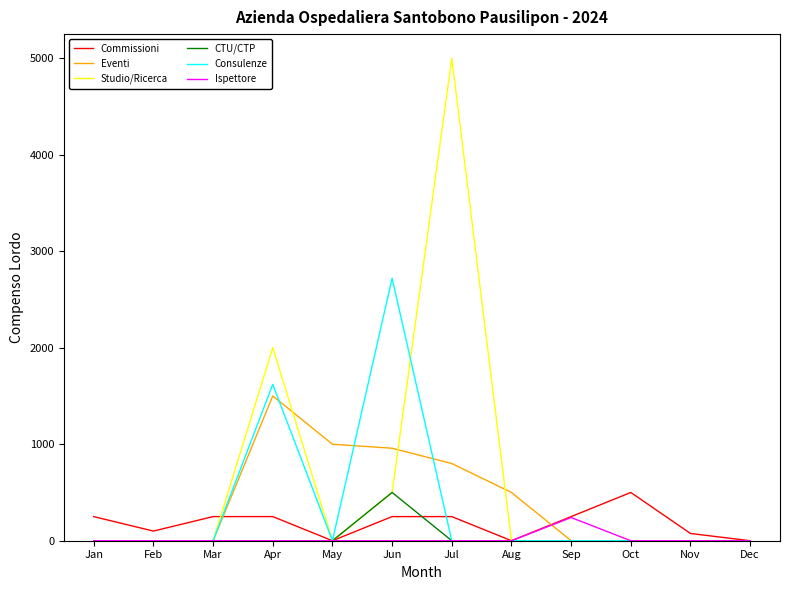

Reading right to left, extract all data points from this chart.

Commissioni: 0.0	75.0	500.0	250.0	0.0	250.0	250.0	0.0	250.0	250.0	100.0	250.0
Eventi: 0.0	0.0	0.0	0.0	500.0	800.0	958.5	1000.0	1500.0	0.0	0.0	0.0
Studio/Ricerca: 0.0	0.0	0.0	0.0	0.0	5000.0	500.0	0.0	2000.0	0.0	0.0	0.0
CTU/CTP: 0.0	0.0	0.0	0.0	0.0	0.0	500.0	0.0	0.0	0.0	0.0	0.0
Consulenze: 0.0	0.0	0.0	0.0	0.0	0.0	2720.0	0.0	1620.0	0.0	0.0	0.0
Ispettore: 0.0	0.0	0.0	240.0	0.0	0.0	0.0	0.0	0.0	0.0	0.0	0.0